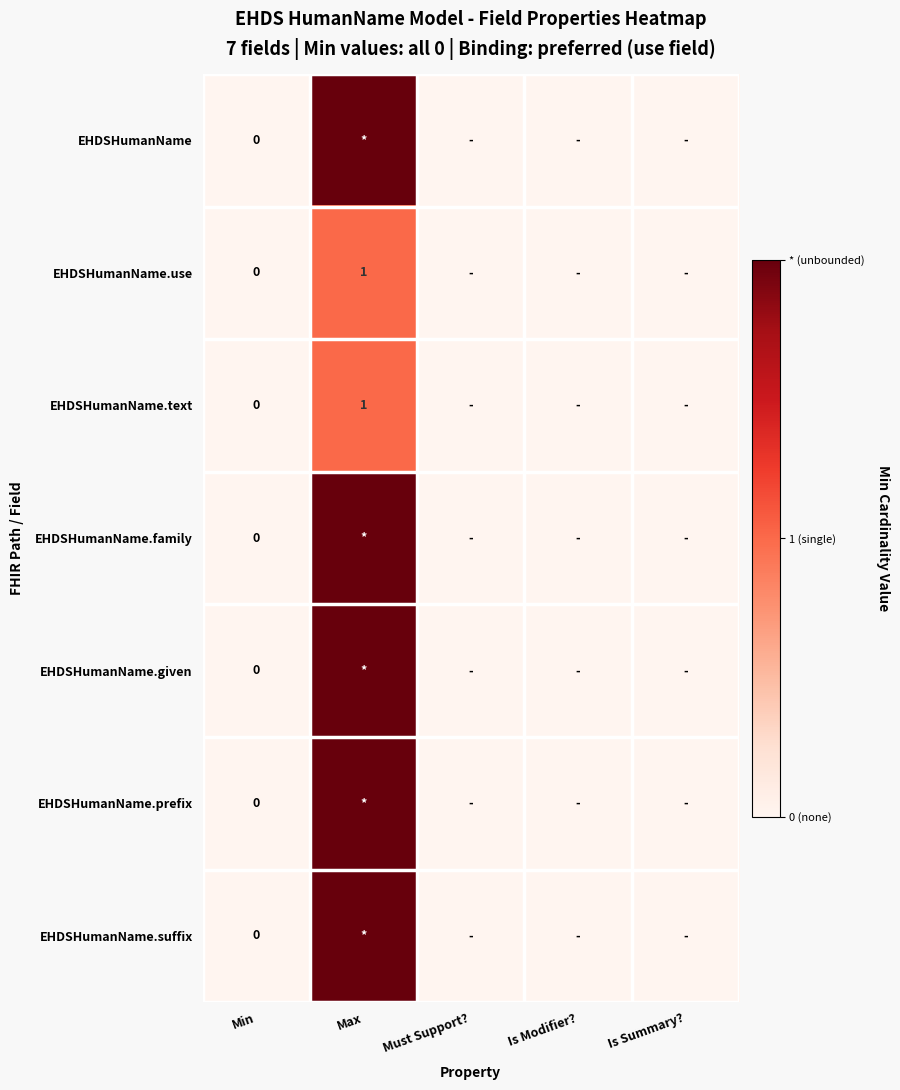

At which label is EHDSHumanName.given closest to 1?

Min